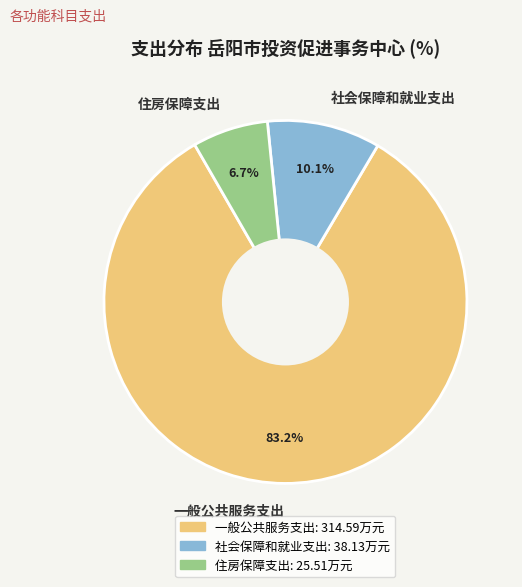

How much of the chart is everything except 社会保障和就业支出?

89.9%